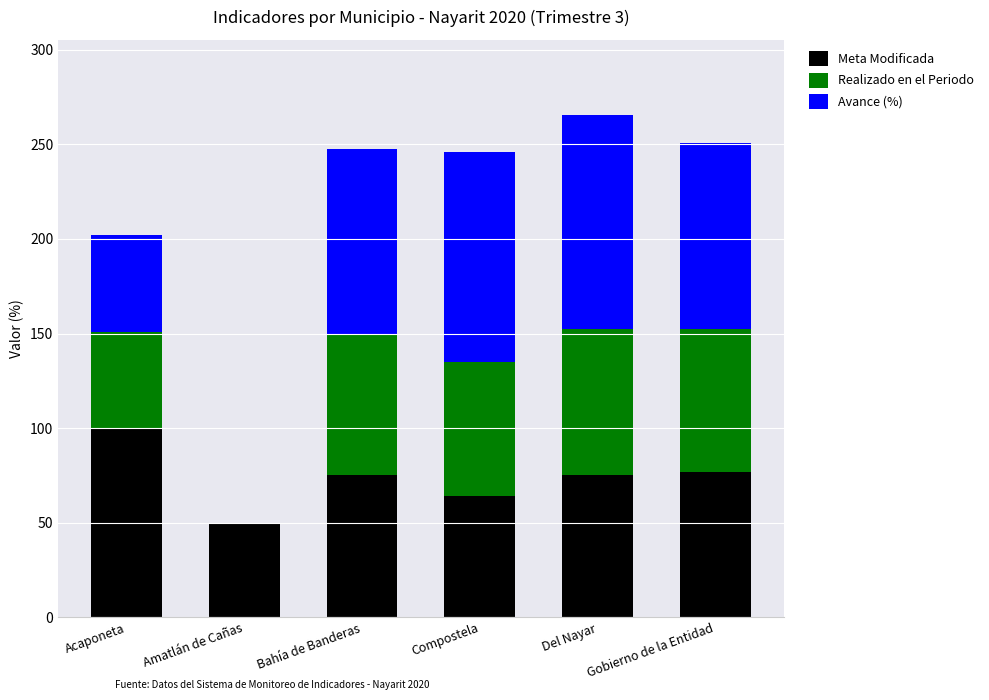

Is it true that Meta Modificada equals 15.8 at Gobierno de la Entidad?

False